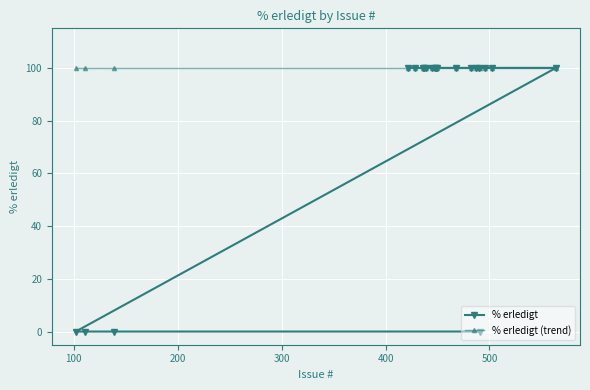

List the series in order of their peak value, highest first.

% erledigt, % erledigt (trend)